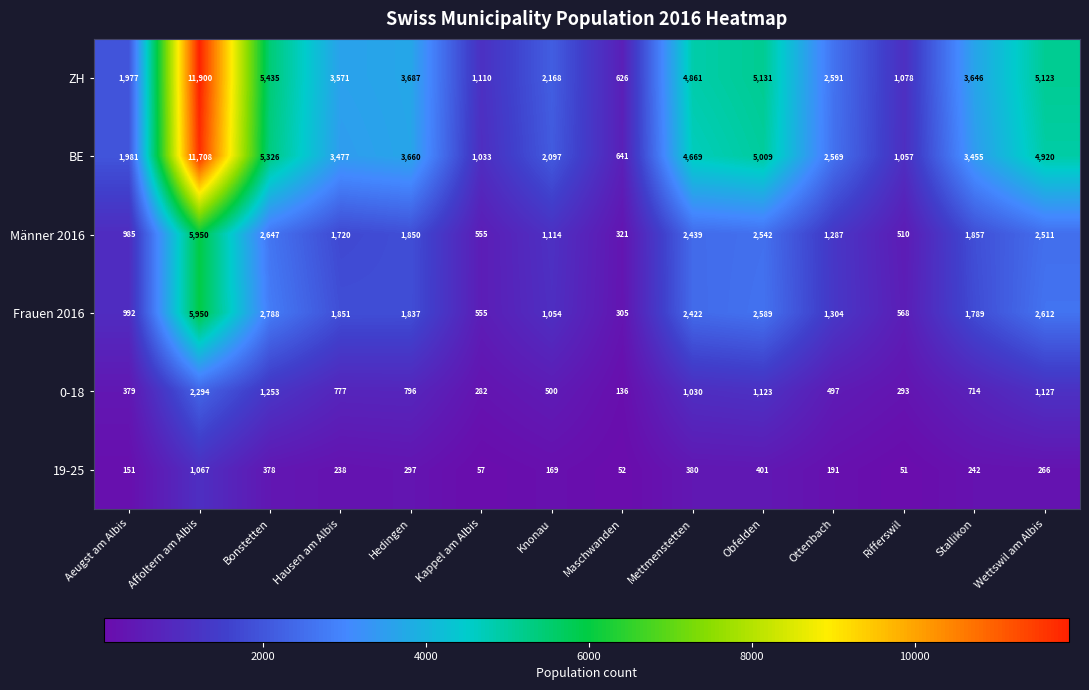

How many values in the ZH series are below 3646?

7